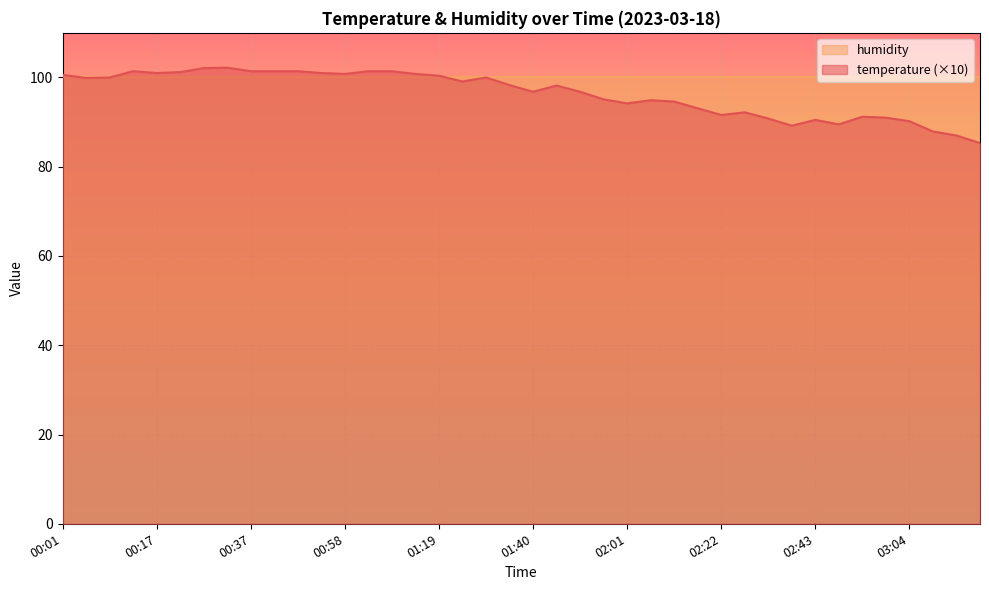

List the labels in order of value, largest first.

00:32, 00:27, 00:12, 00:37, 00:43, 00:48, 01:04, 01:09, 00:22, 00:17, 00:53, 00:58, 01:14, 00:01, 01:19, 00:07, 01:30, 00:06, 01:25, 01:35, 01:46, 01:40, 01:51, 01:56, 02:07, 02:12, 02:01, 02:17, 02:28, 02:22, 02:54, 02:59, 02:33, 02:43, 03:04, 02:49, 02:38, 03:10, 03:15, 03:20